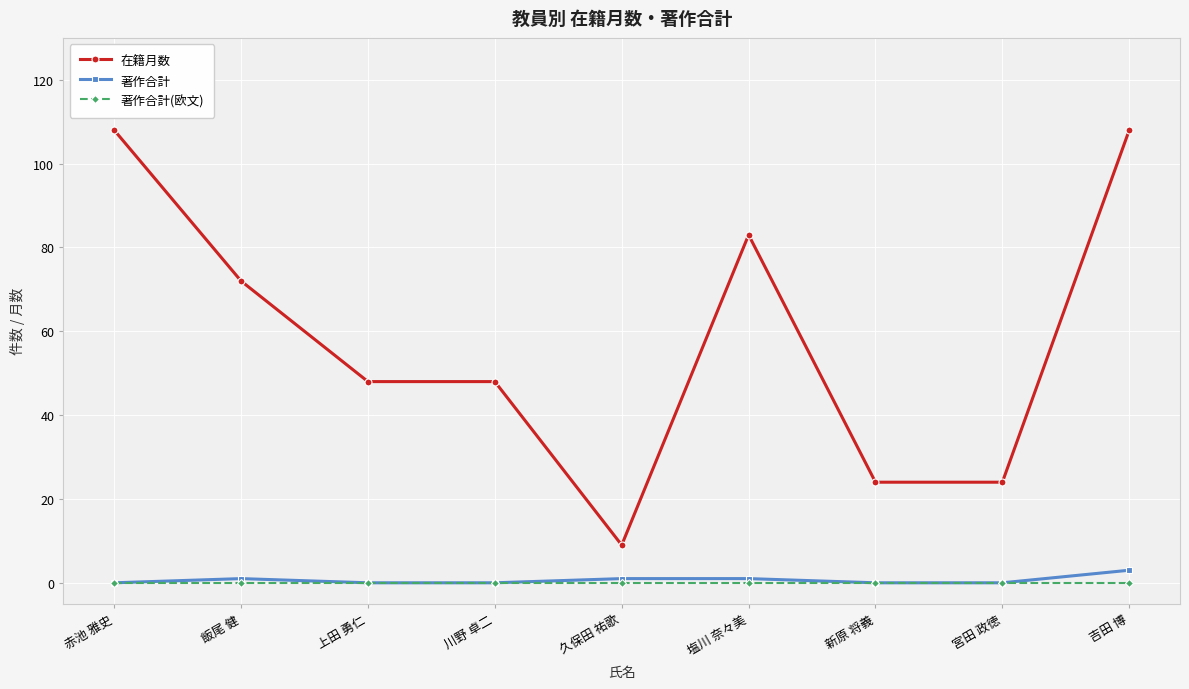

True or false: 著作合計(欧文) and 在籍月数 cross at least once.

False